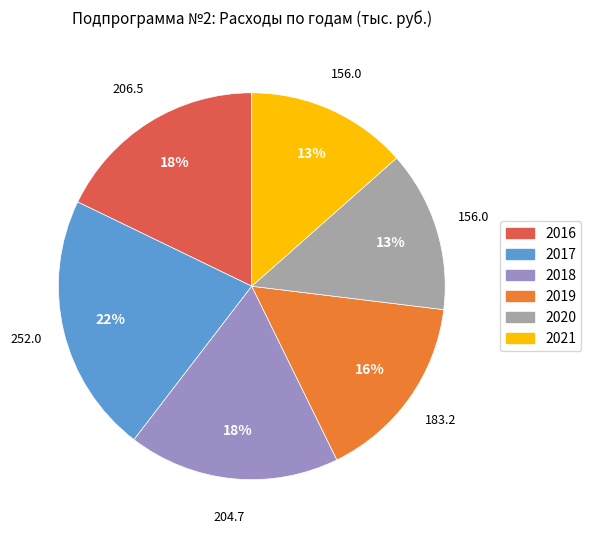

How many segments does this pie chart have?

6